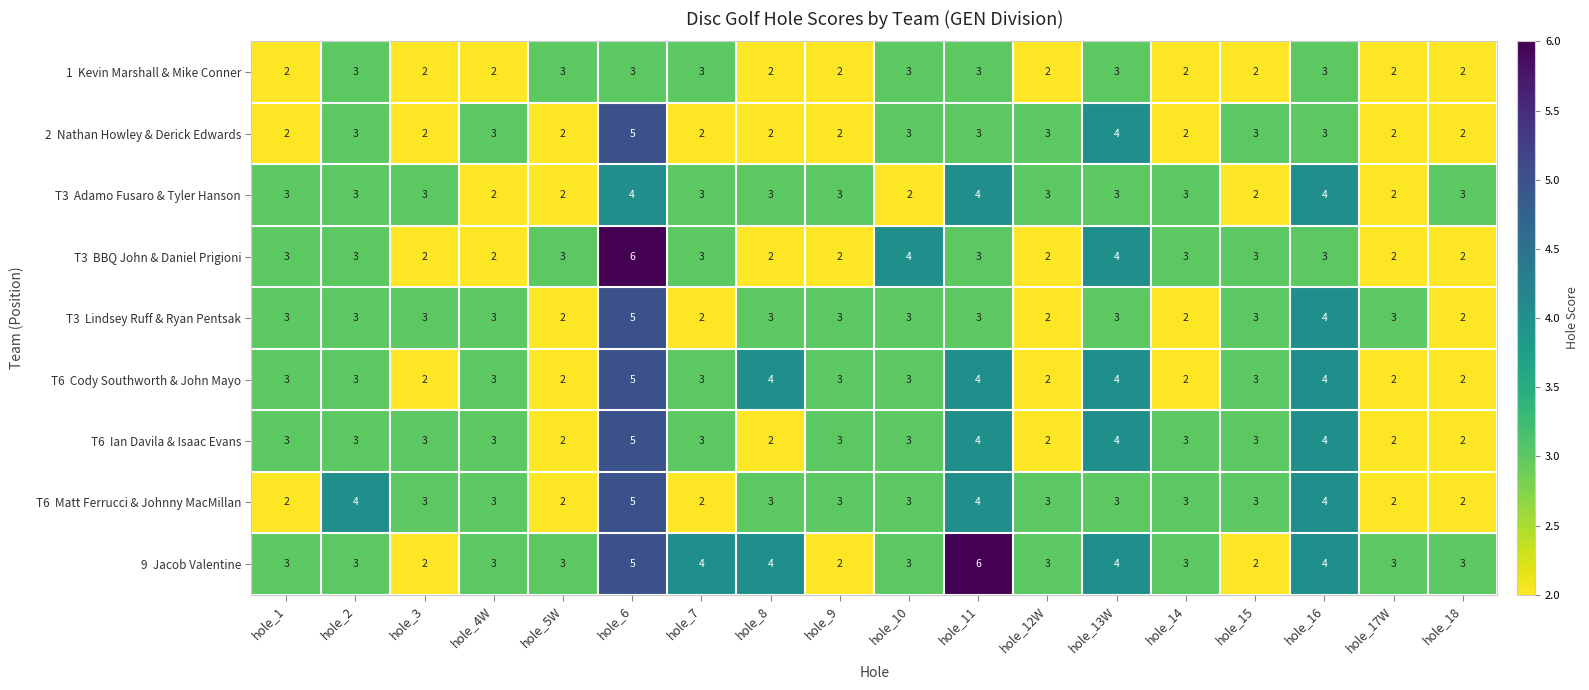

What is the total value across all series at hole_7?

25